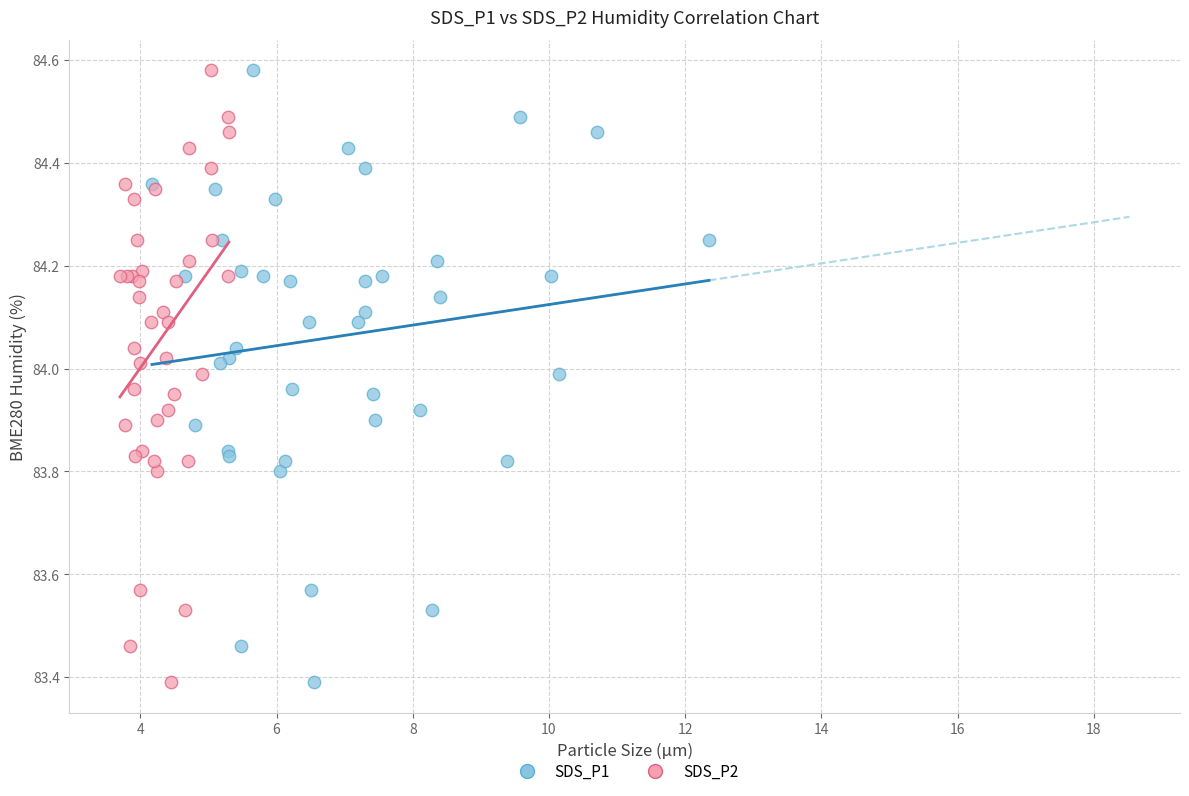

What are all the series names shown in the legend?

SDS_P1, SDS_P2